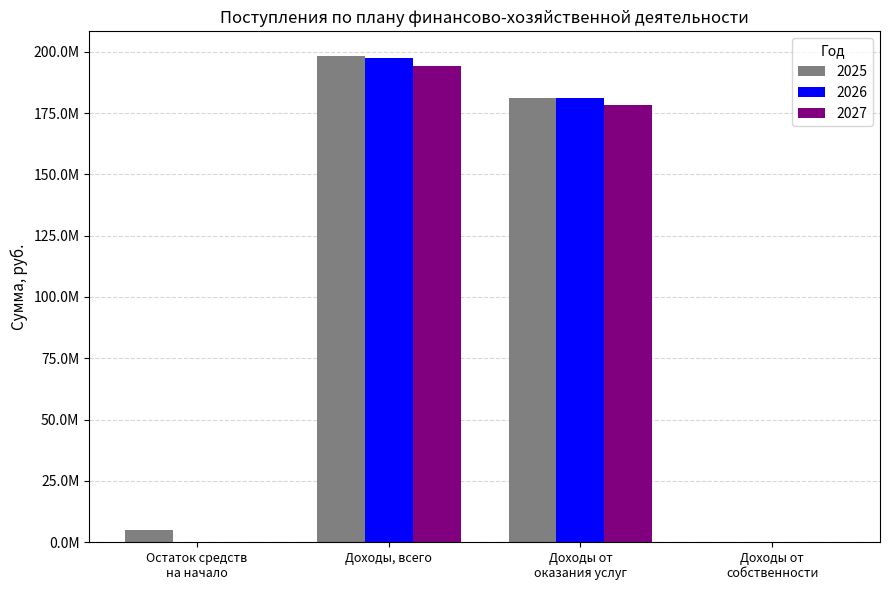

The 2027 series shows 0.0 at Остаток средств
на начало. True or false?

True